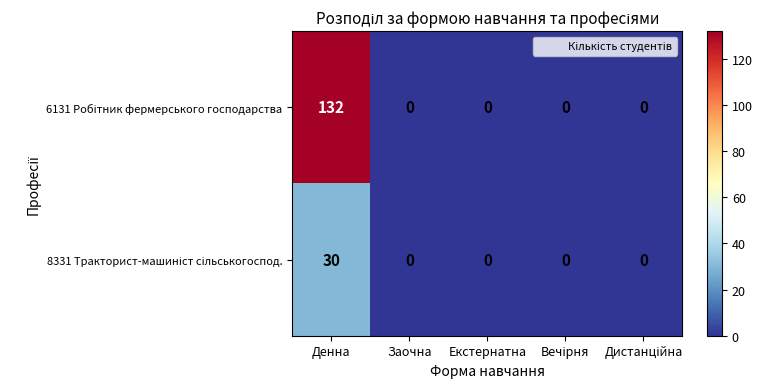

How many distinct data groups are displayed?

2